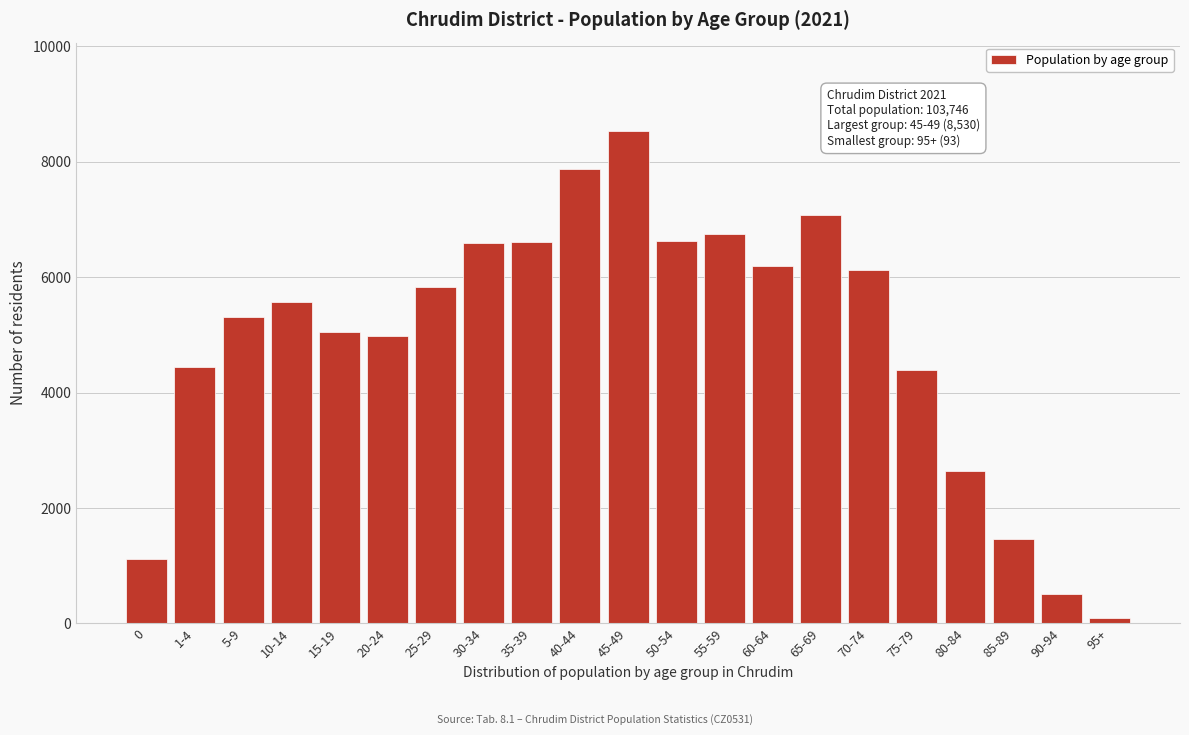

The value at 90-94 is 517. True or false?

True